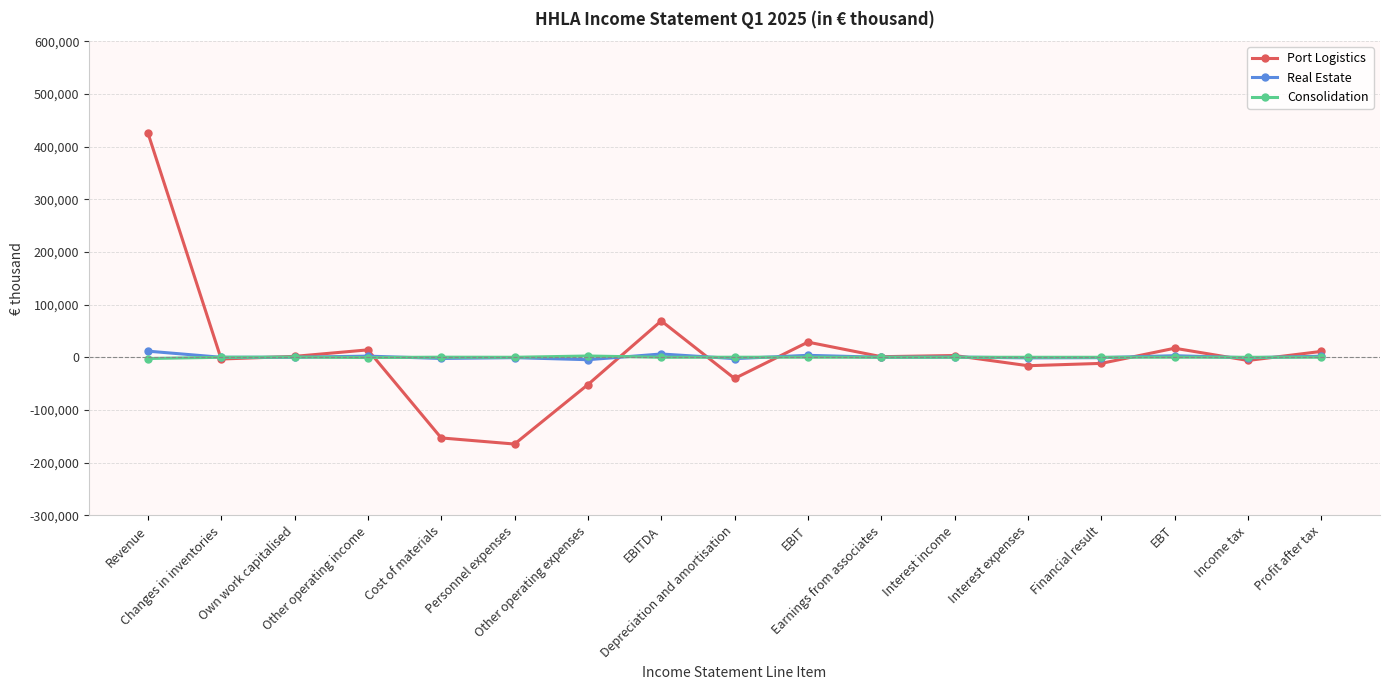

What is the value of the Consolidation point at the 15th from the left?

107